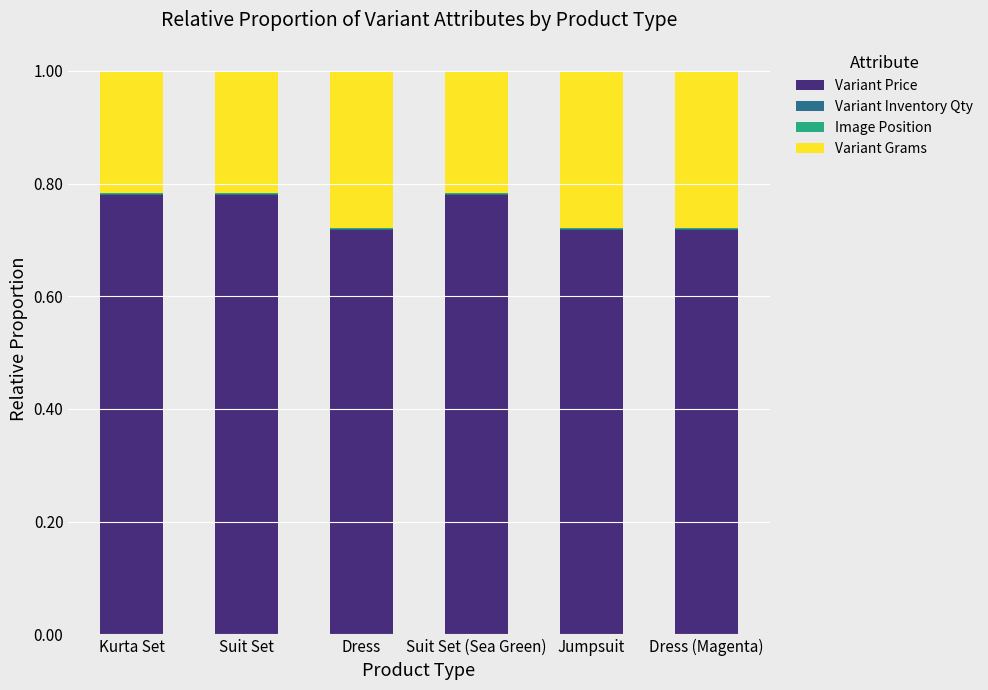

Count the number of data series in this chart.

4